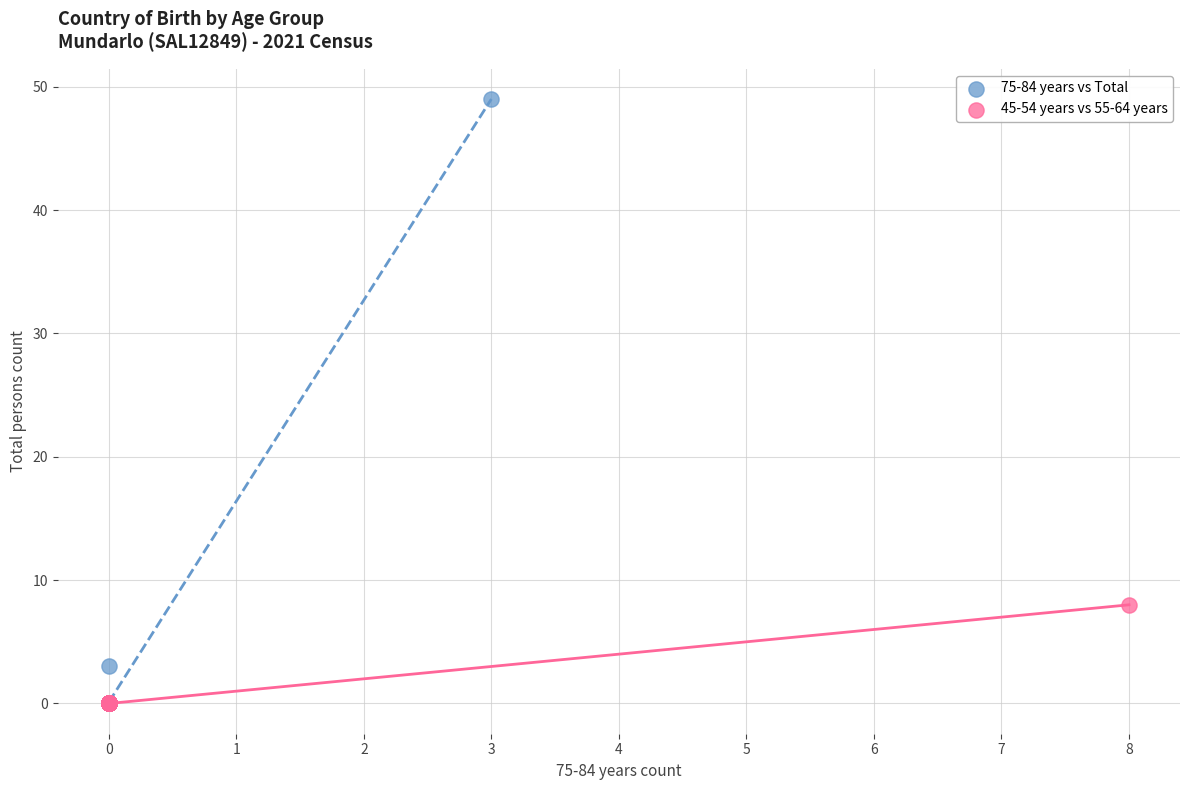

Which series contains the highest Y value?

75-84 years vs Total